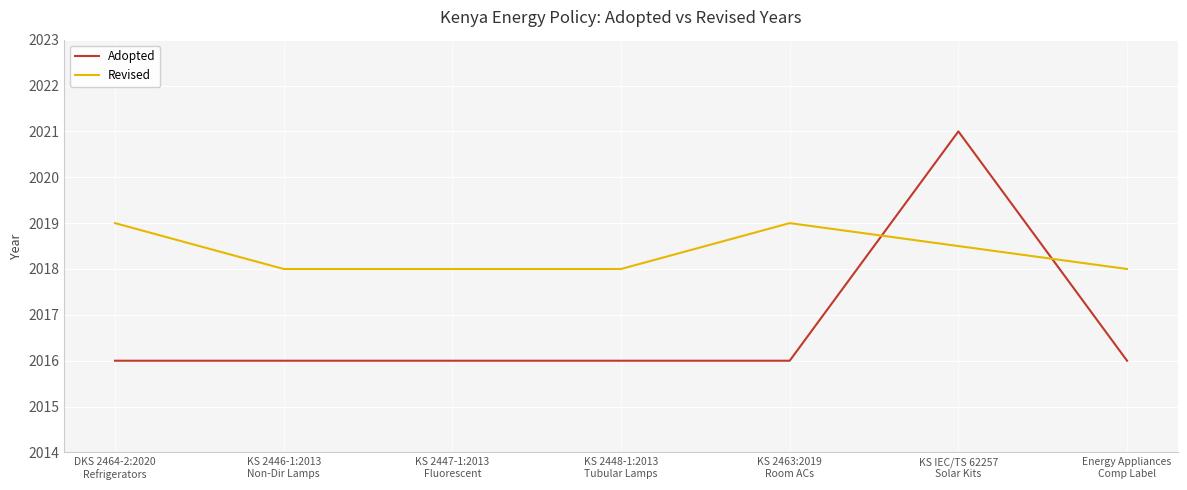

What is the maximum value for Adopted?

2021